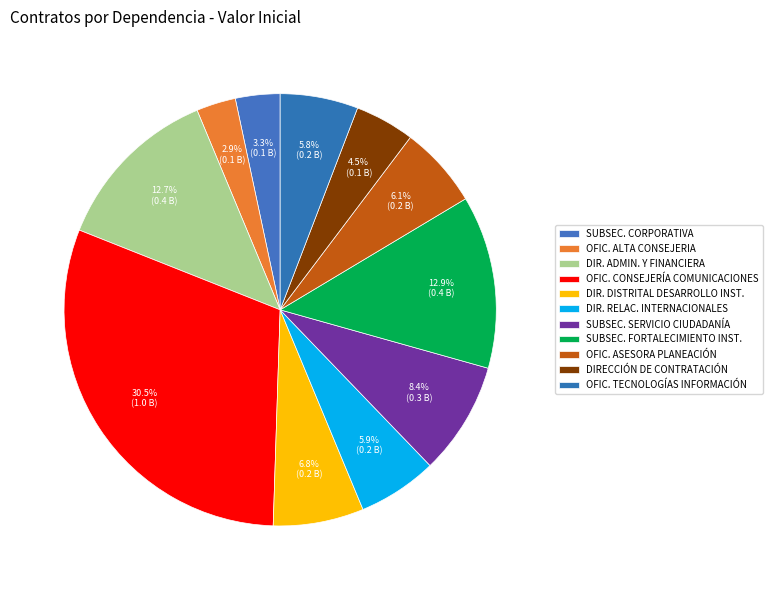

Count the number of slices in the pie.

11